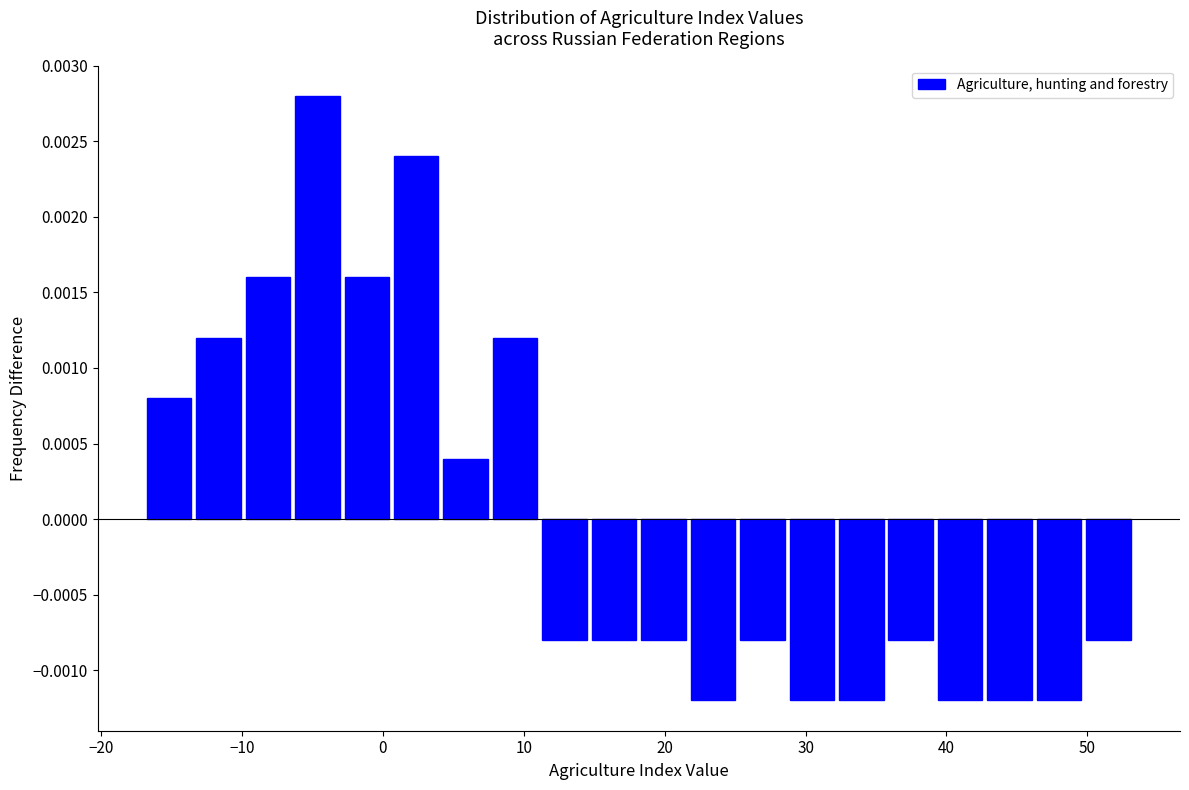

Read against the x-axis, roughly where is the centre of the tallest bar?

-5